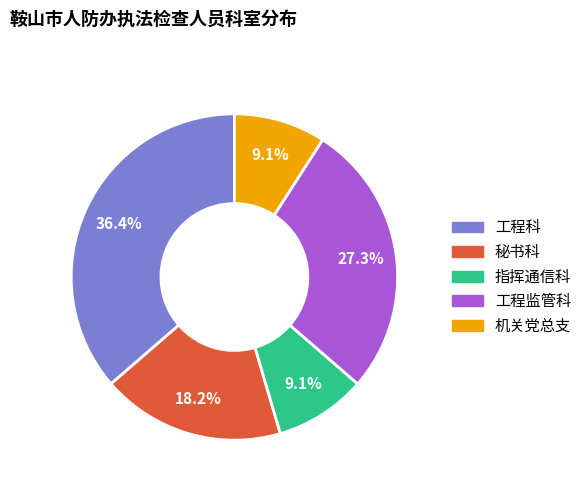

What is the total percentage of 工程监管科 and 机关党总支?

36.4%